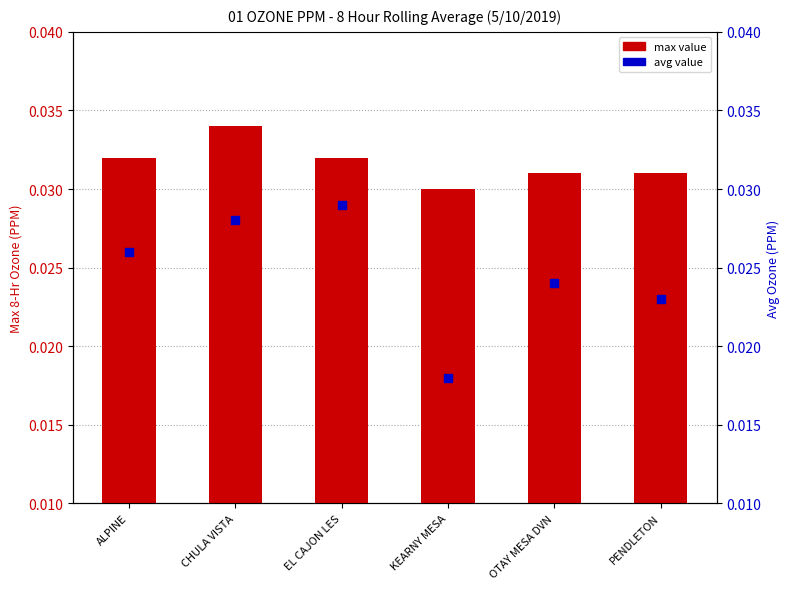

Which series has the largest Y range (max minus min)?

avg value